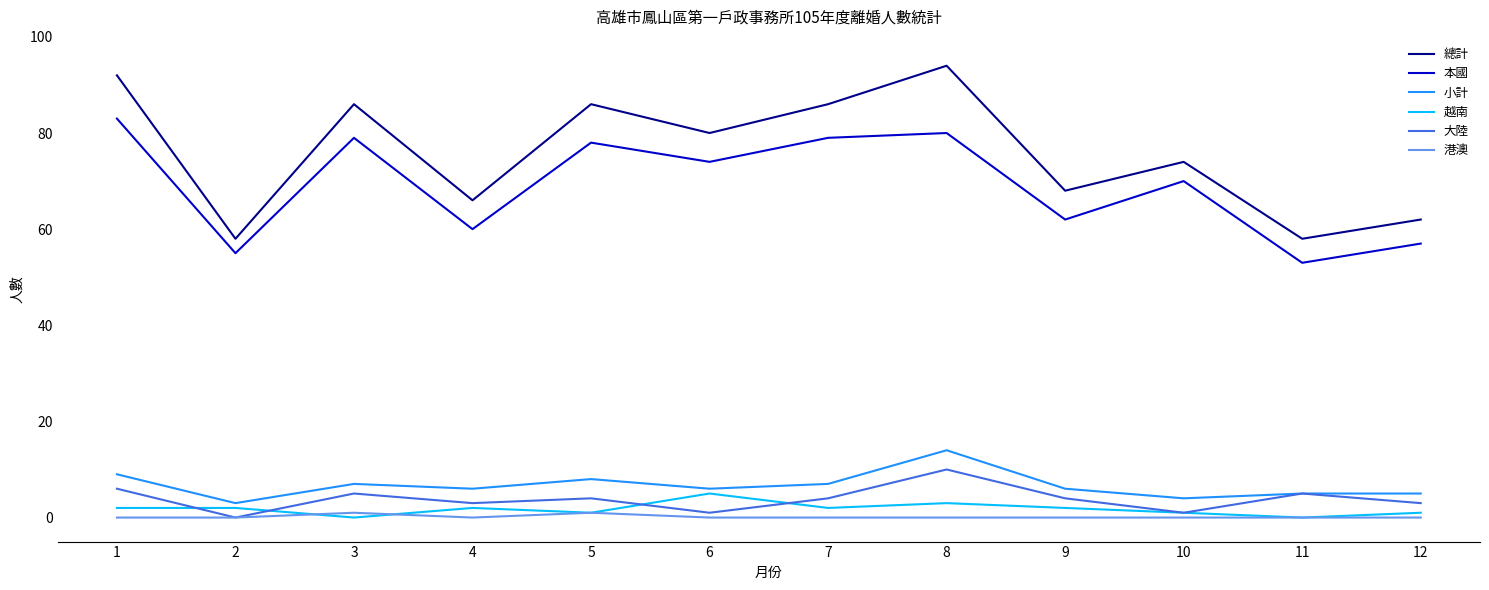

At which category is the sum across all series the highest?

8